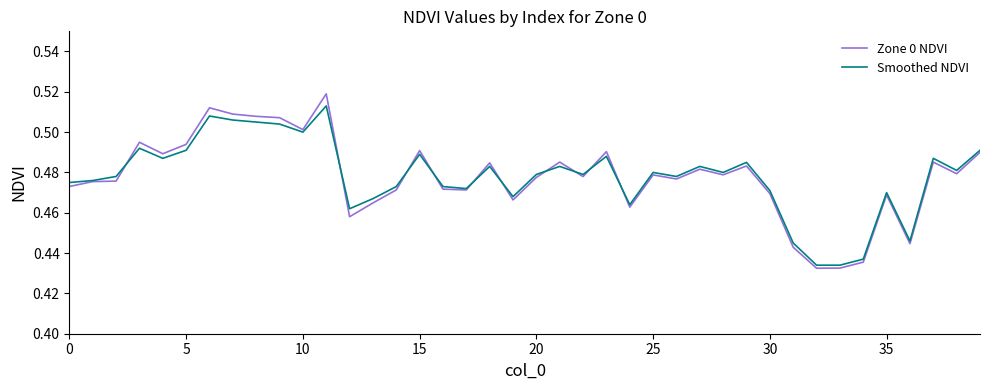

Rank the series by their maximum value, from highest to lowest.

Zone 0 NDVI, Smoothed NDVI